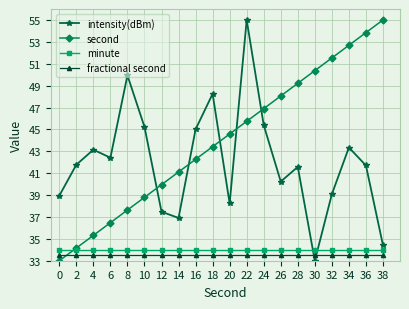

Is it true that second equals 62.7 at 14?

False